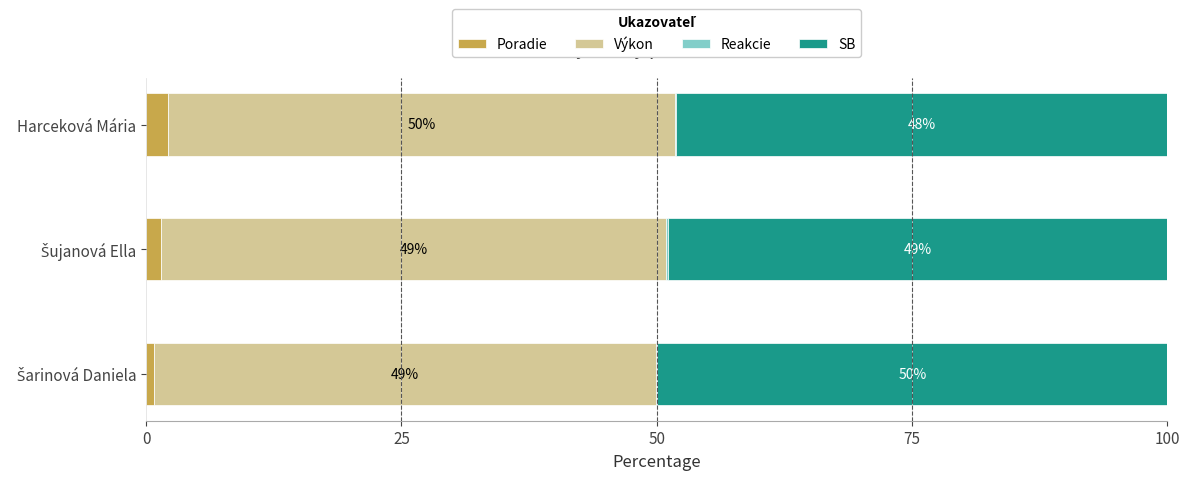

Which category has the highest value in the Poradie series?

Harceková Mária